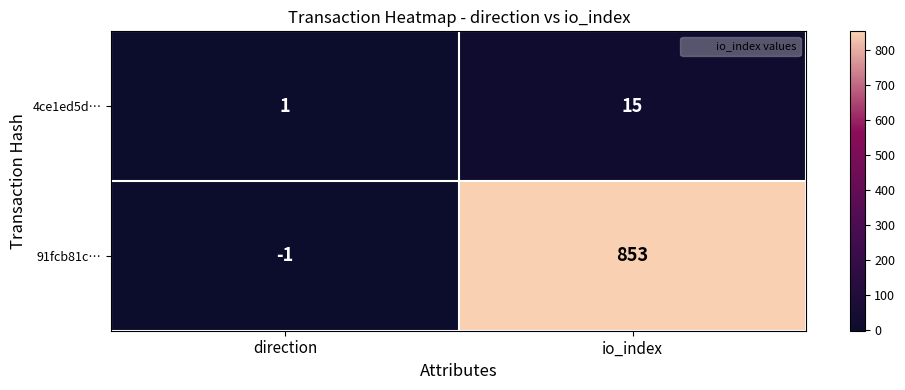

At which label does 91fcb81c… reach its peak?

io_index